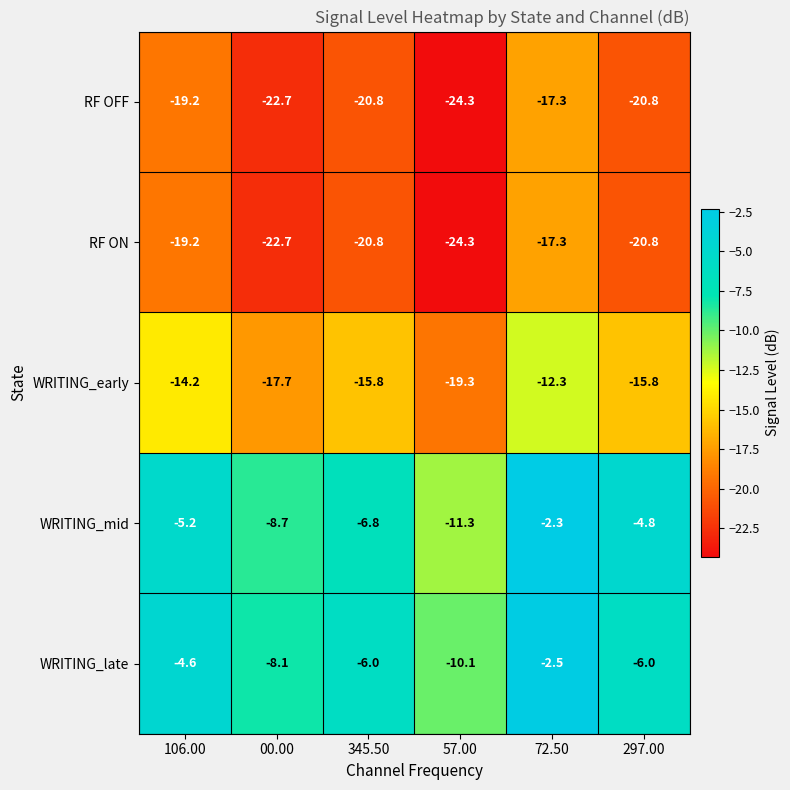

What is the sum of all WRITING_late values?

-37.3